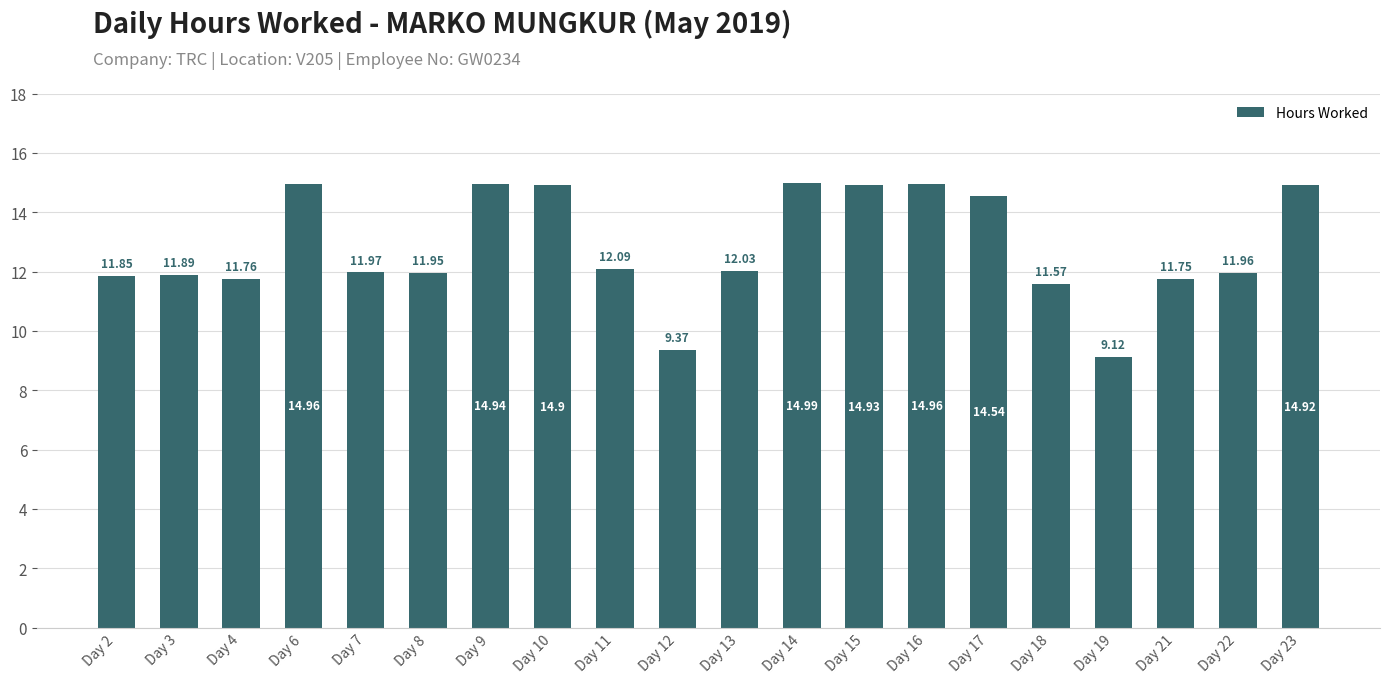

What is the sum of the values at Day 22 and Day 13?

24.0